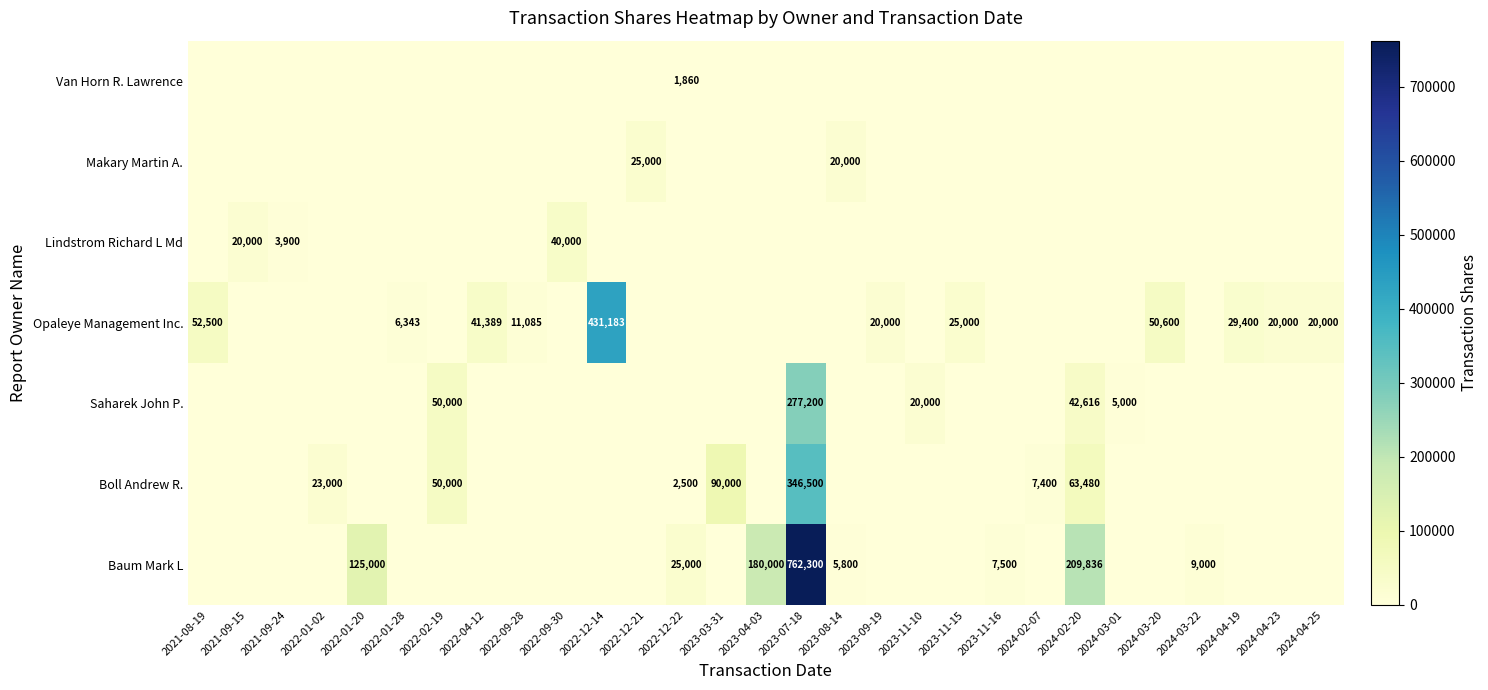

True or false: Lindstrom Richard L Md has a value of 53173 at 2022-09-30.

False